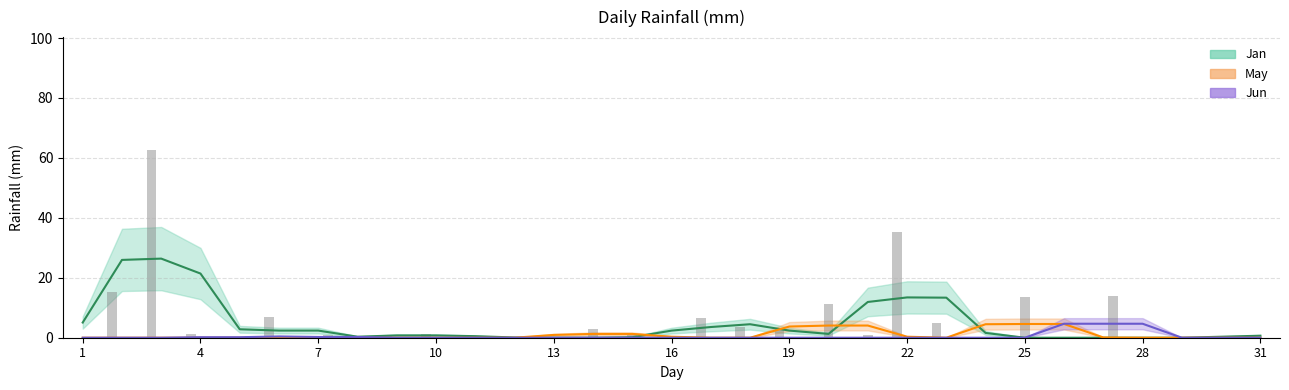

At which category is the sum across all series the highest?

3